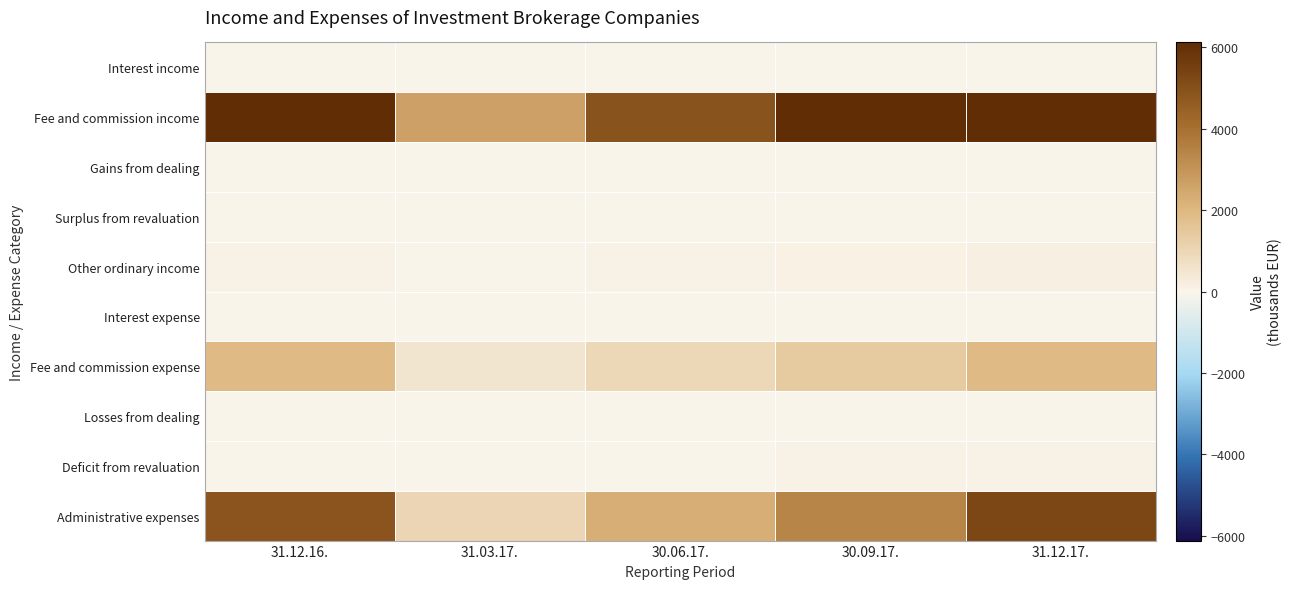

Reading left to right, what are all the values shown in this chart?

Interest income: 31.12.16.=11.8	31.03.17.=9.1	30.06.17.=24.2	30.09.17.=32.6	31.12.17.=33.6
Fee and commission income: 31.12.16.=10308.1	31.03.17.=2654.7	30.06.17.=4875.3	30.09.17.=6817.0	31.12.17.=9172.9
Gains from dealing: 31.12.16.=0.0	31.03.17.=1.2	30.06.17.=3.2	30.09.17.=5.6	31.12.17.=6.5
Surplus from revaluation: 31.12.16.=9.9	31.03.17.=0.0	30.06.17.=0.0	30.09.17.=0.0	31.12.17.=0.0
Other ordinary income: 31.12.16.=95.5	31.03.17.=33.9	30.06.17.=55.3	30.09.17.=108.1	31.12.17.=144.3
Interest expense: 31.12.16.=12.5	31.03.17.=8.3	30.06.17.=21.8	30.09.17.=28.6	31.12.17.=29.5
Fee and commission expense: 31.12.16.=1932.1	31.03.17.=521.1	30.06.17.=968.0	30.09.17.=1432.7	31.12.17.=1918.4
Losses from dealing: 31.12.16.=0.7	31.03.17.=0.2	30.06.17.=0.4	30.09.17.=0.9	31.12.17.=1.4
Deficit from revaluation: 31.12.16.=26.1	31.03.17.=13.6	30.06.17.=47.1	30.09.17.=74.9	31.12.17.=58.3
Administrative expenses: 31.12.16.=4834.1	31.03.17.=1043.6	30.06.17.=2265.7	30.09.17.=3435.2	31.12.17.=5258.3